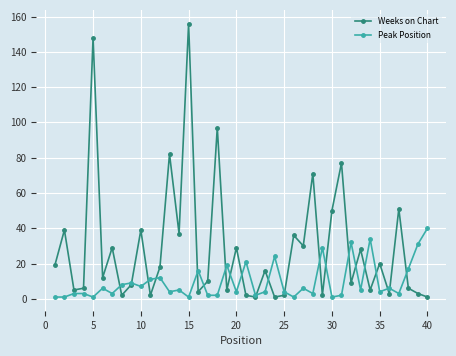

What is the maximum value for Peak Position?

40